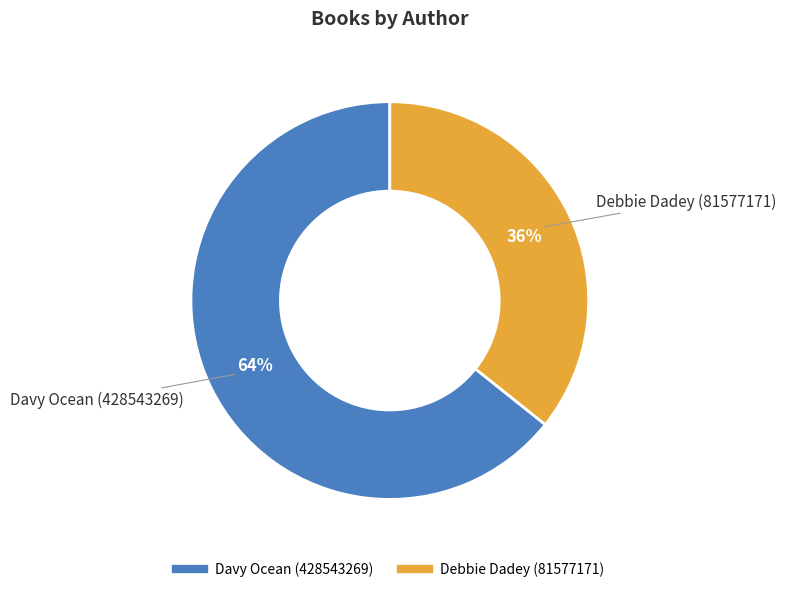

Is there a majority slice in this chart?

Yes